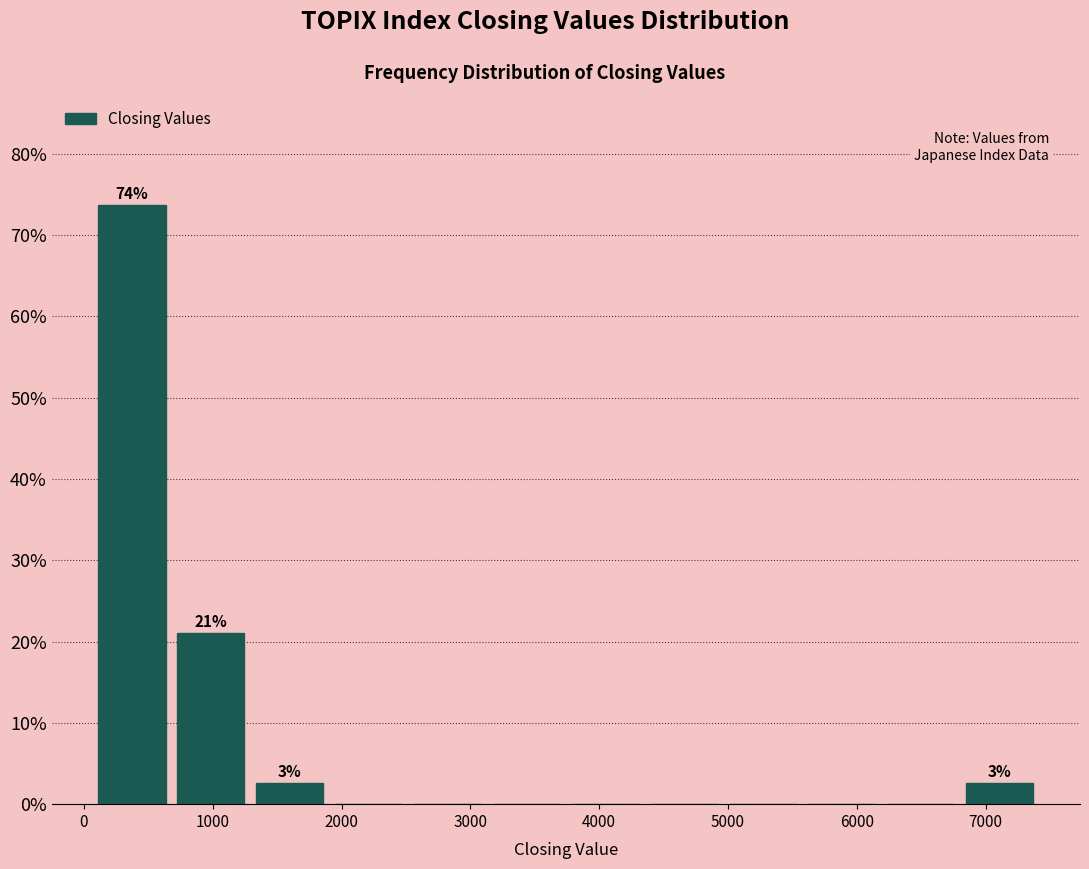

Over which range of the x-axis is the bar tallest?

100 to 700